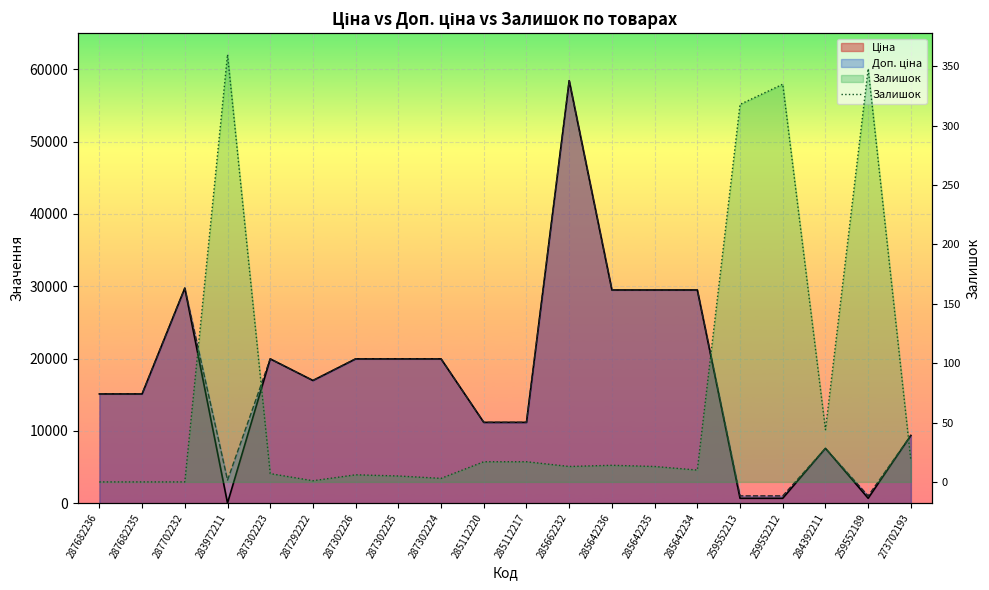

What is the difference between the maximum and minimum values?

360